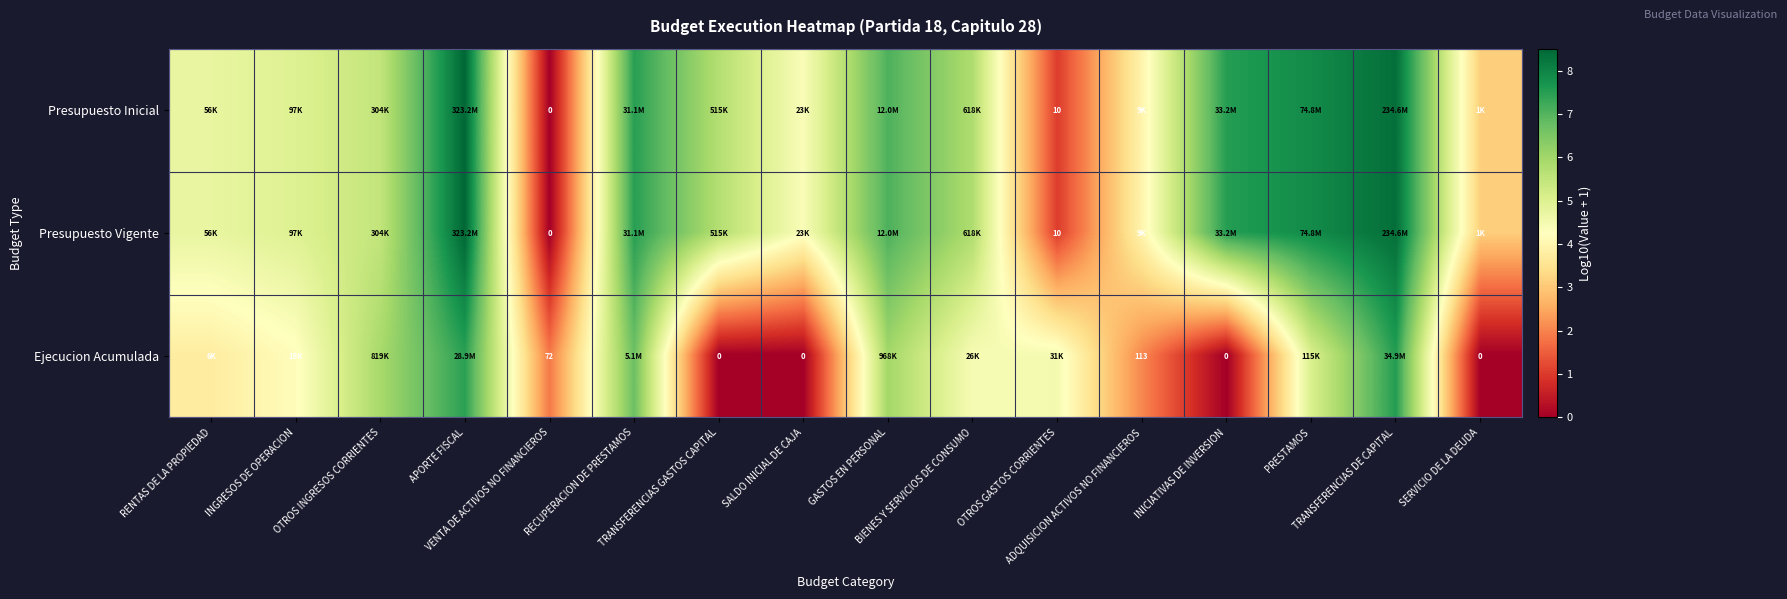

Read the Presupuesto Inicial value at SALDO INICIAL DE CAJA.

4.4